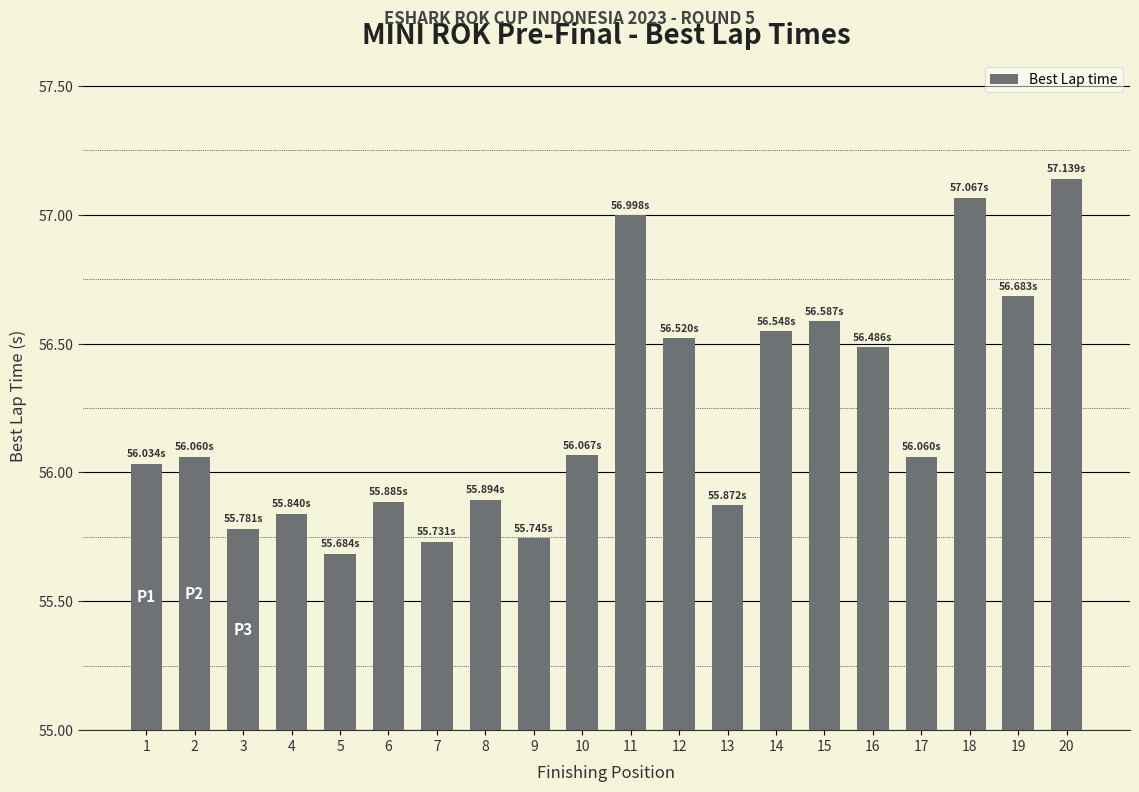

What is the difference between the maximum and minimum values?

1.5